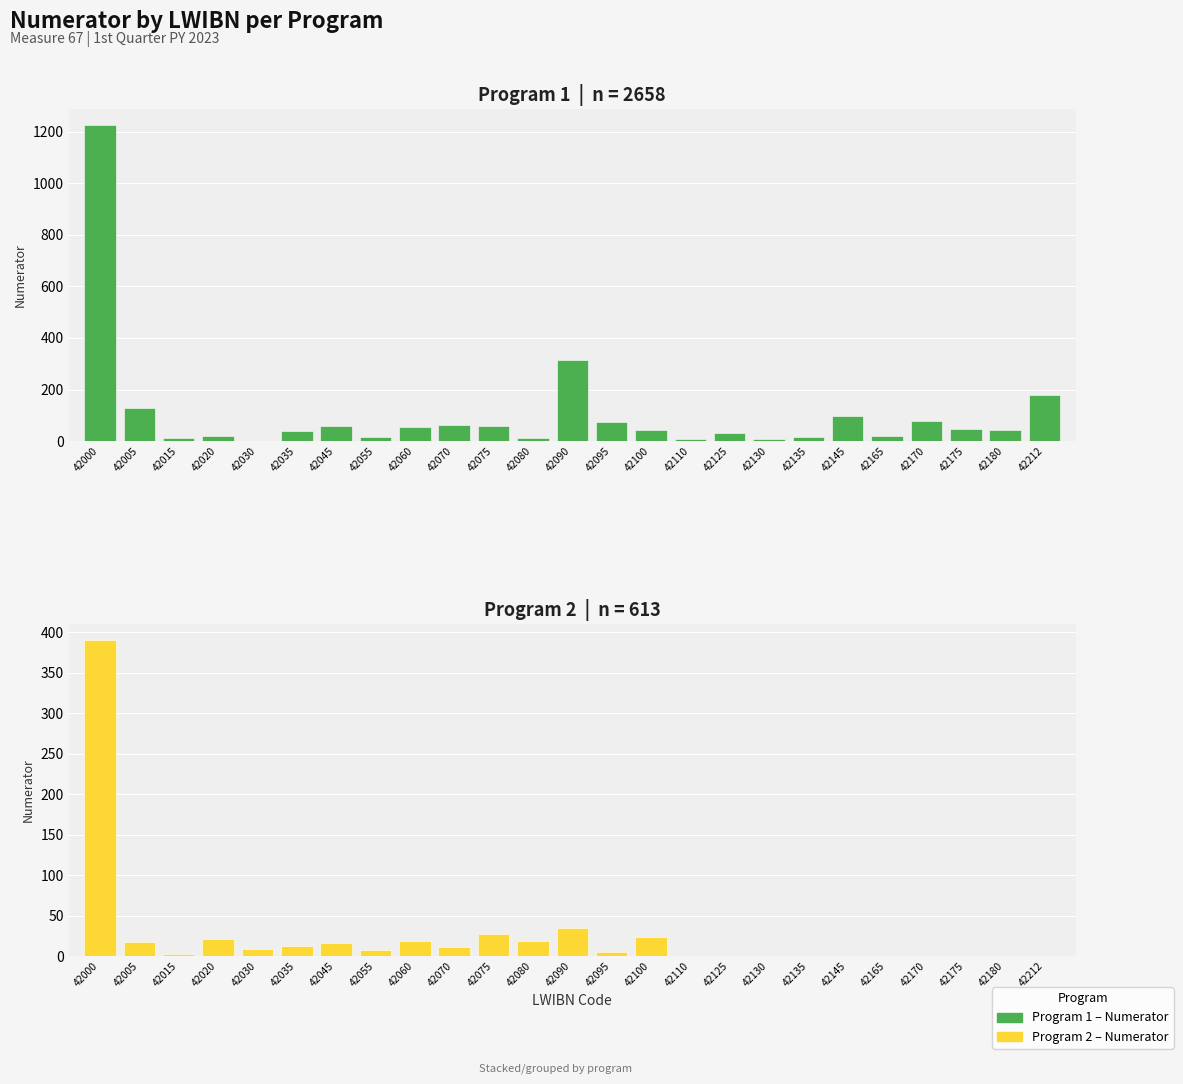

The value of Program 1 at 42005 is 228. True or false?

False